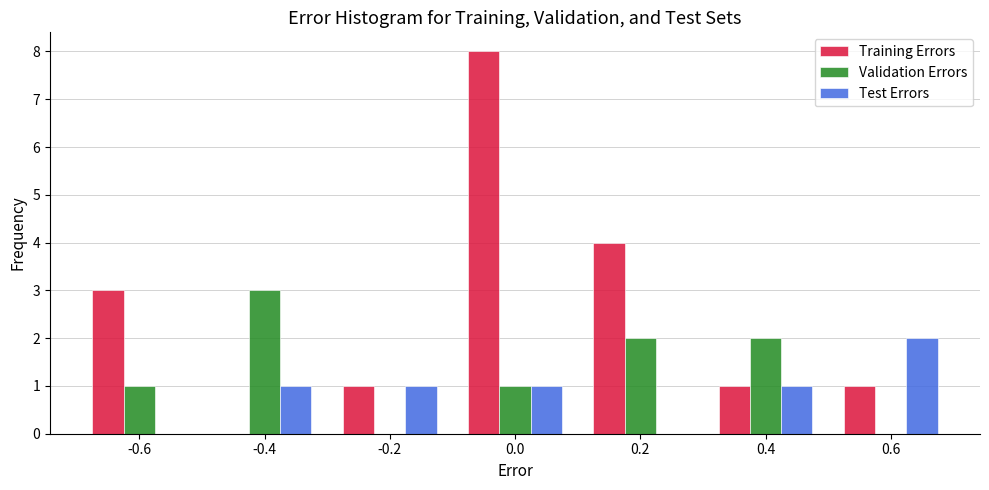

In the Validation Errors series, which range on the x-axis has the tallest bar?

-0.5 to -0.3